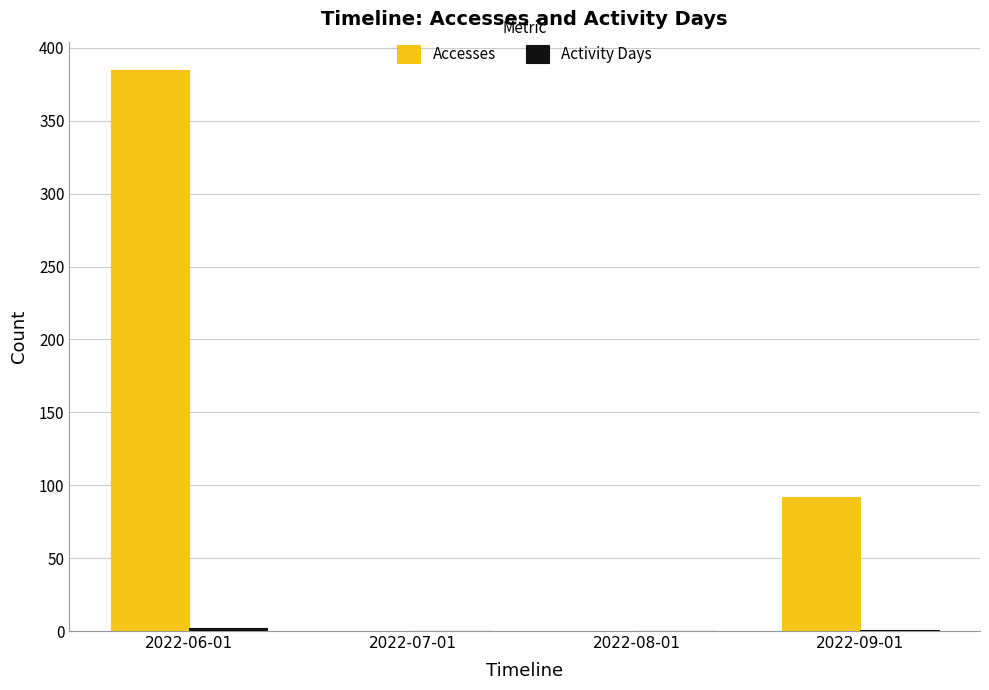

At which category is the sum across all series the highest?

2022-06-01